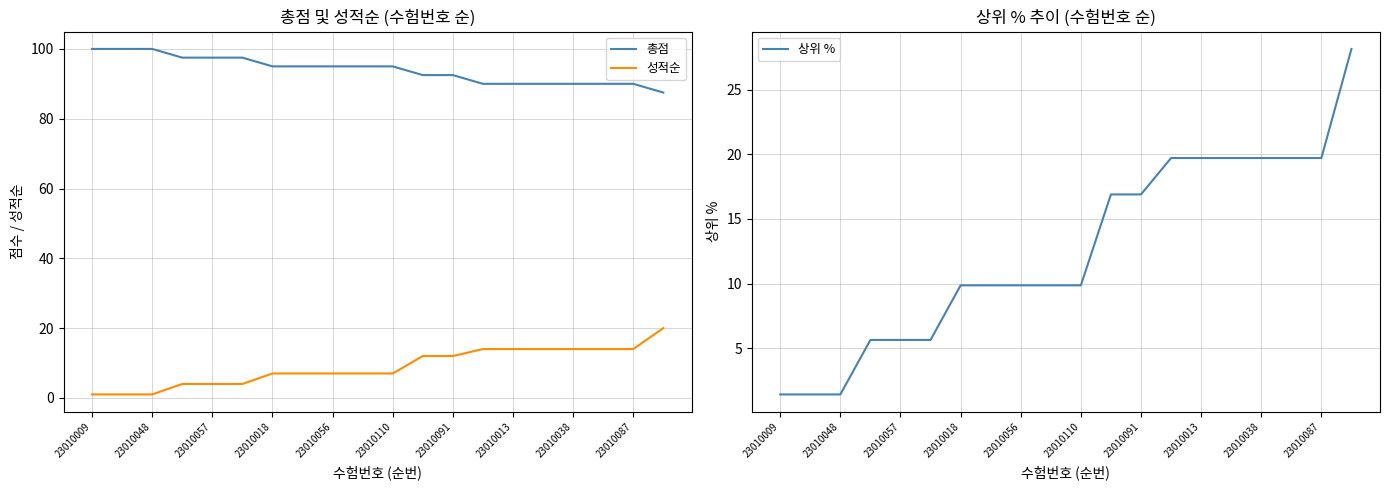

True or false: 총점 and 성적순 cross at least once.

False